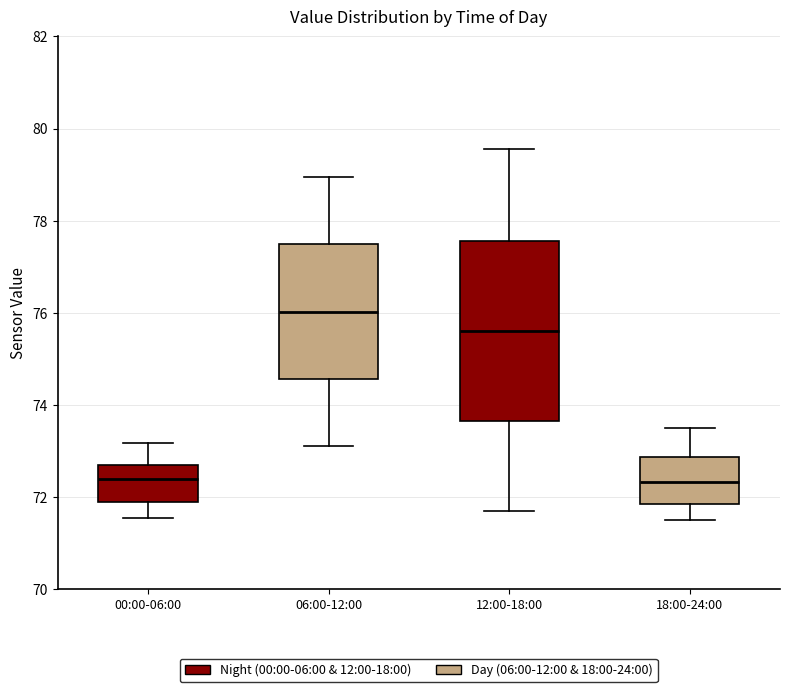

Comparing the boxes themselves (not the whiskers), which one is the tallest?

12:00-18:00